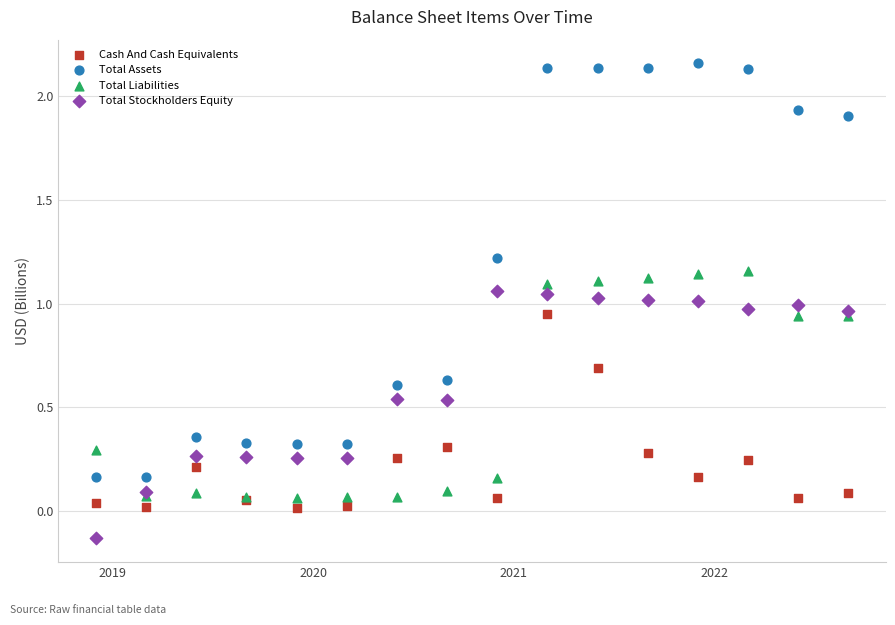

What are all the series names shown in the legend?

Cash And Cash Equivalents, Total Assets, Total Liabilities, Total Stockholders Equity